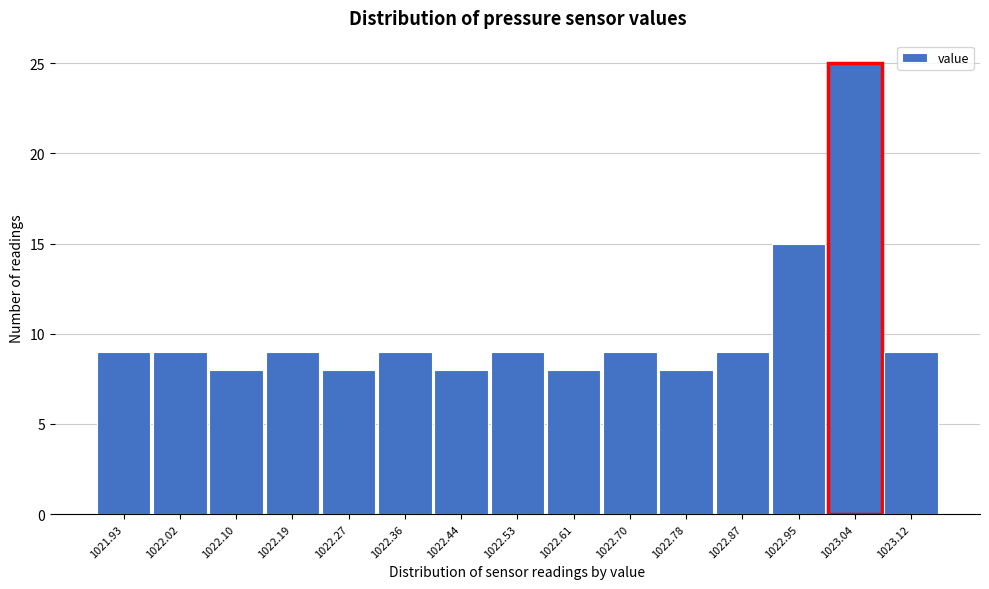

Reading left to right, transcribe all the data shown in this chart.

1021.93=9	1022.02=9	1022.10=8	1022.19=9	1022.27=8	1022.36=9	1022.44=8	1022.53=9	1022.61=8	1022.70=9	1022.78=8	1022.87=9	1022.95=15	1023.04=25	1023.12=9